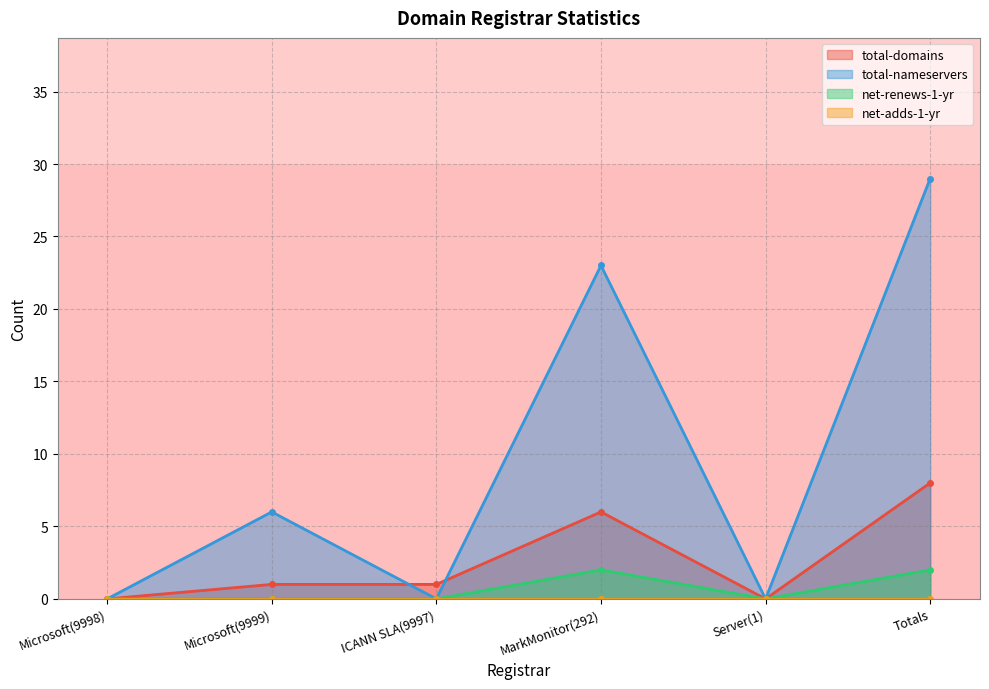

The value of total-nameservers at Server(1) is -16. True or false?

False